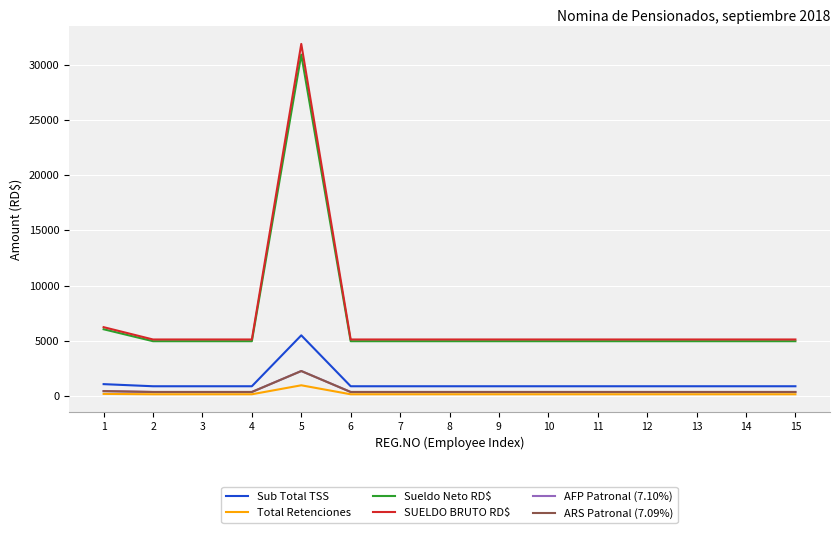

Between 4 and 5, which series saw the biggest shift?

SUELDO BRUTO RD$